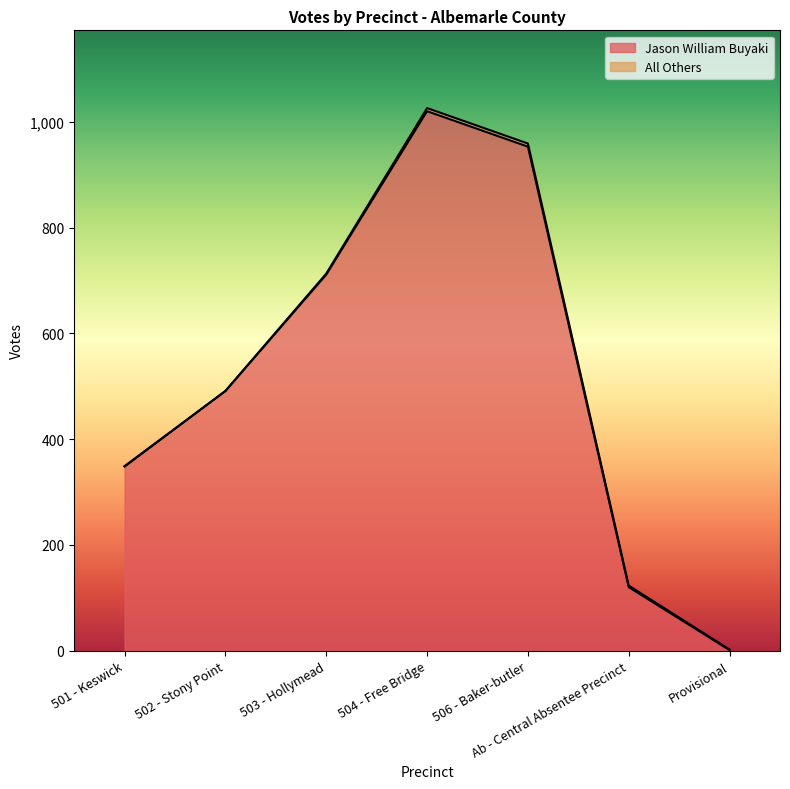

At which category does the chart reach its peak across all series?

504 - Free Bridge